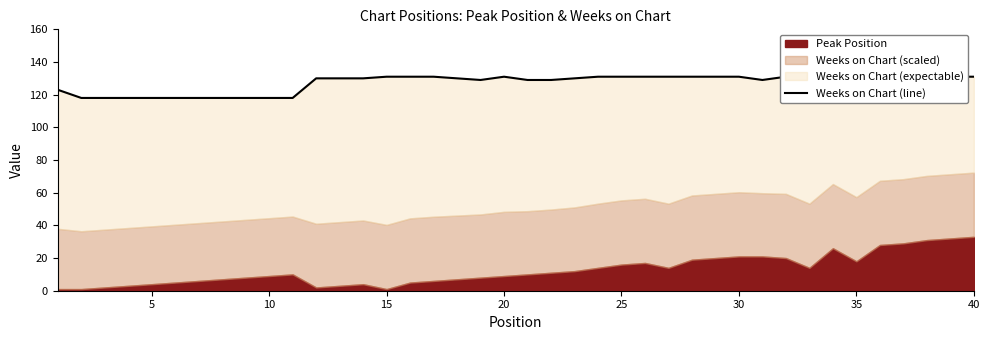

Does the chart have visible grid lines?

No